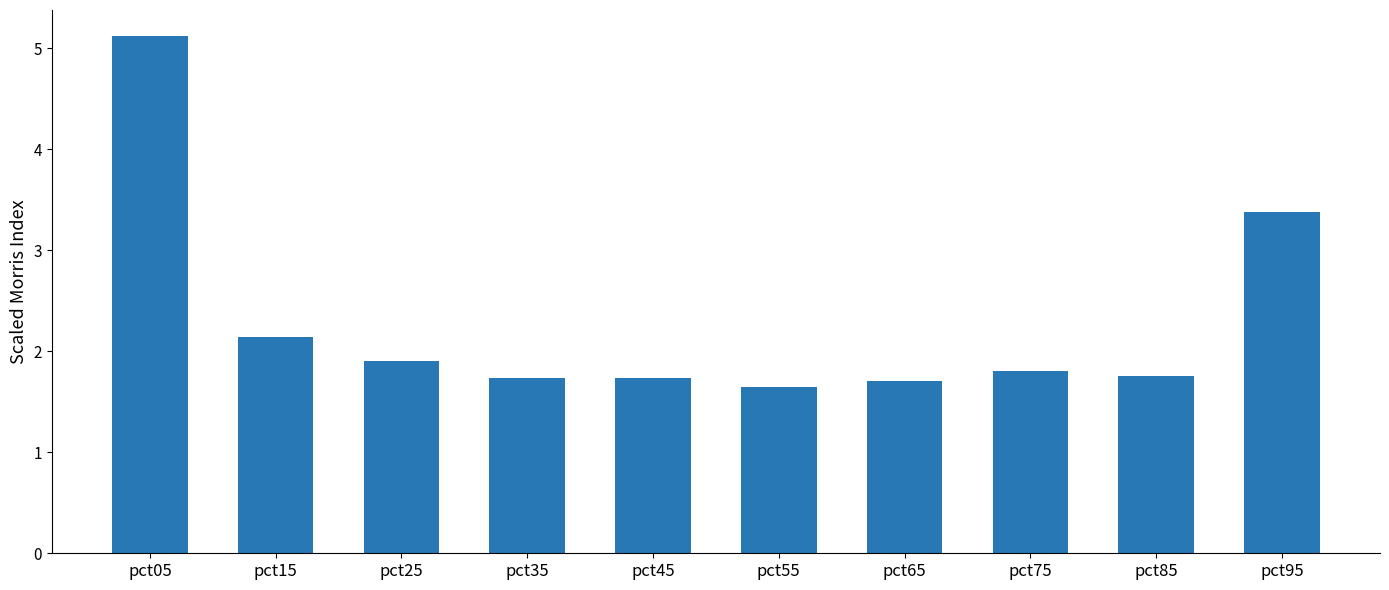

Which has a higher value, pct45 or pct05?

pct05